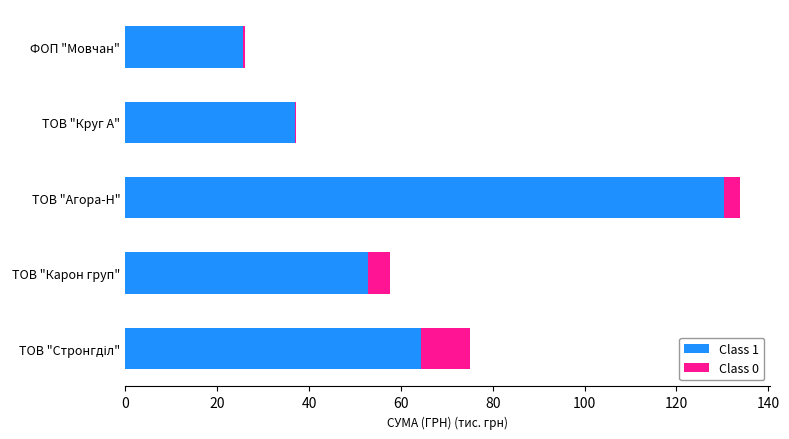

True or false: Class 1 has a value of 52.9 at ТОВ "Карон груп".

True